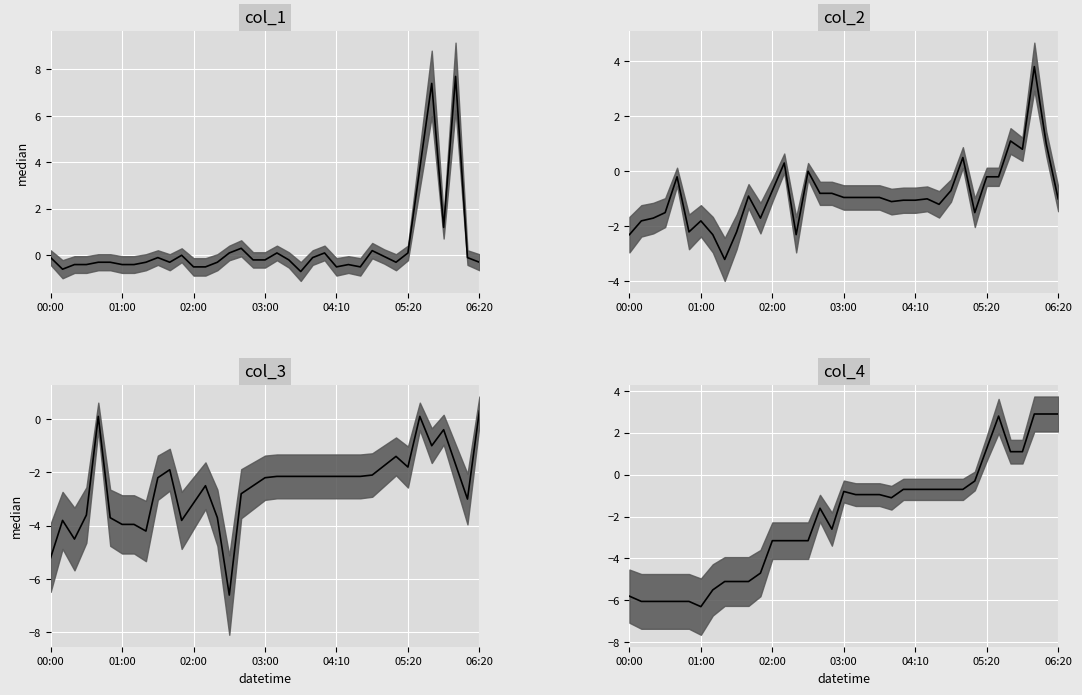

How many categories are shown in the chart?

37